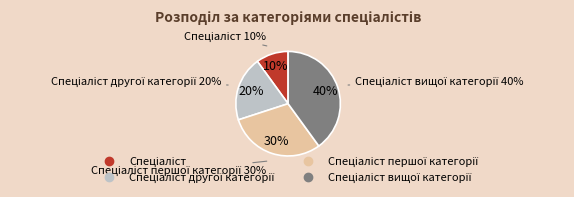

How many slices are in this pie chart?

4